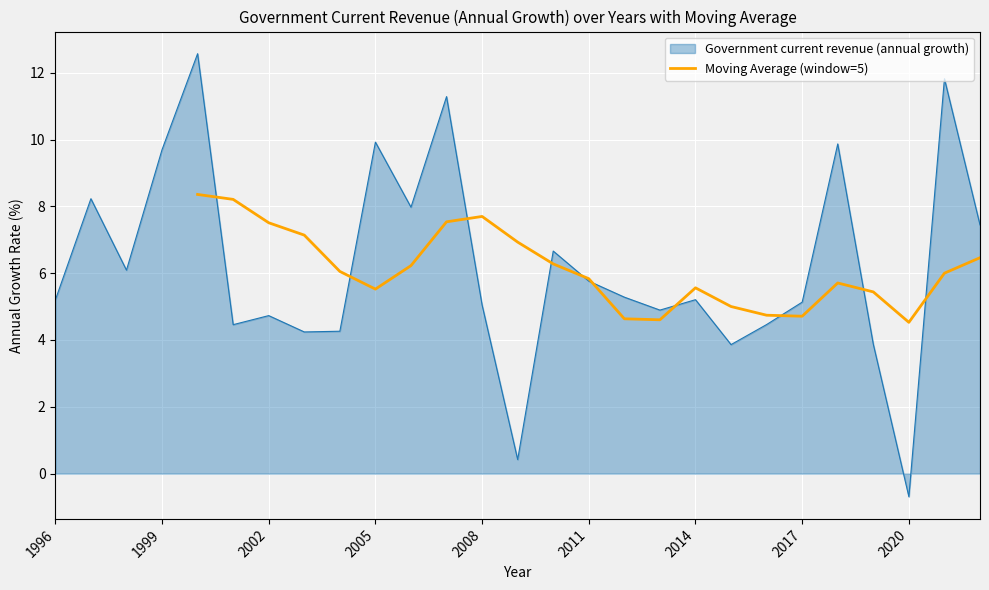

What is the lowest value of the Moving Average (window=5) series?

4.5